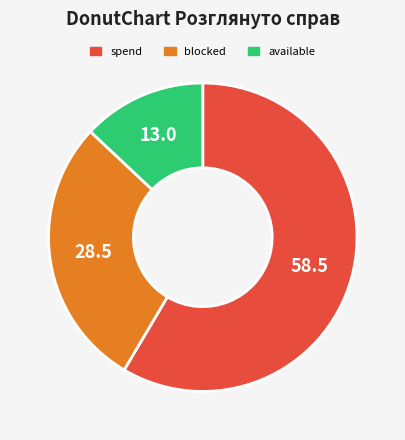

Which category has the smallest portion of the pie?

available